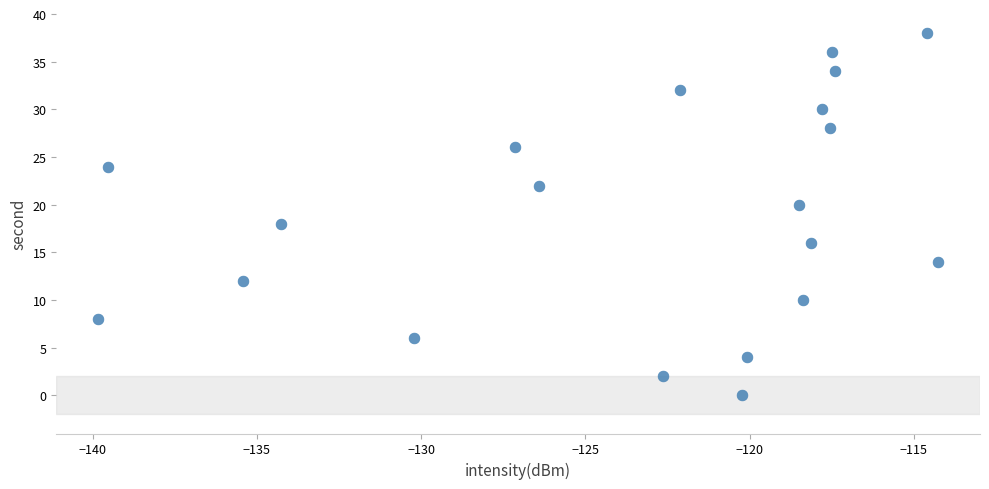

What is the range of Y values (max minus min)?

38